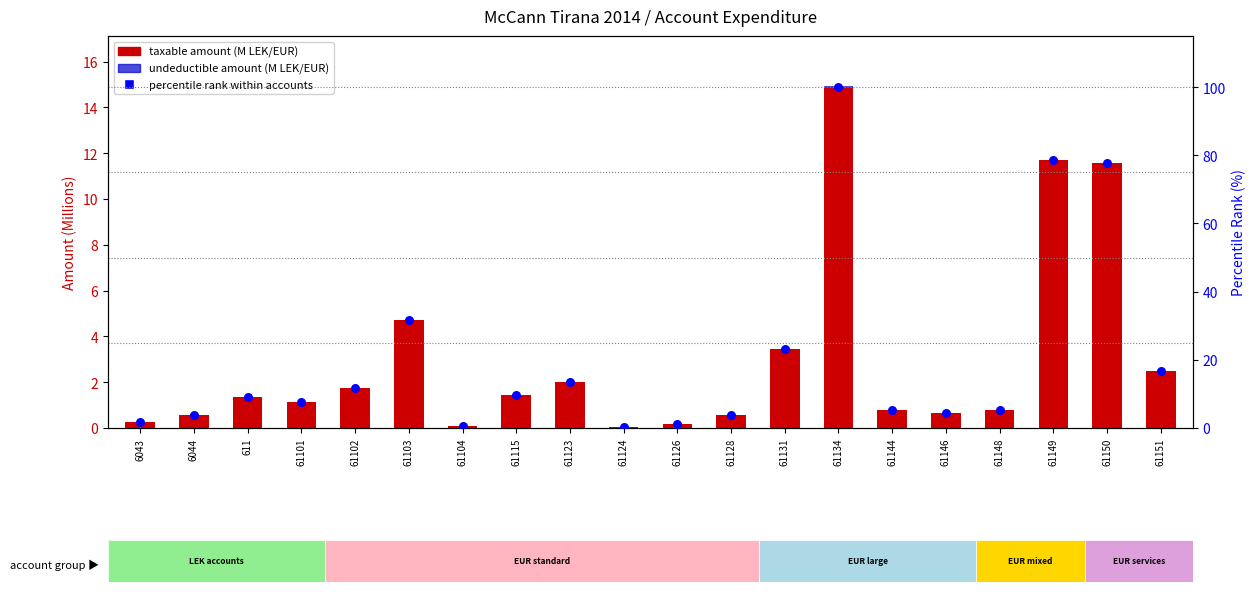

Which series reaches the minimum Y coordinate?

undeductible amount (M LEK/EUR)